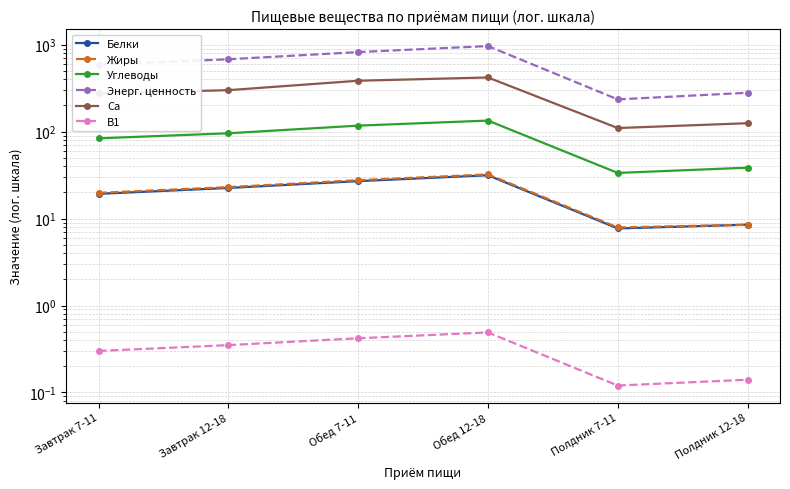

What is the label of the 4th point from the left?

Обед 12-18